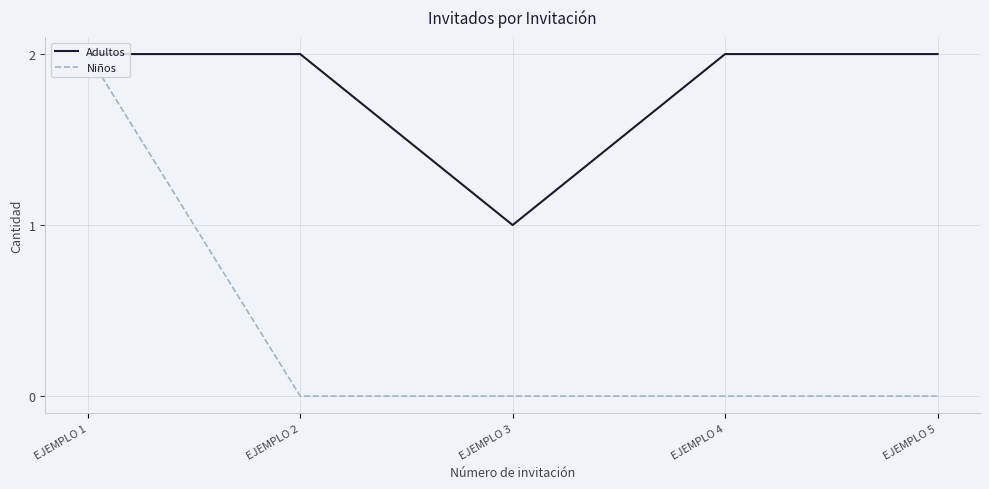

Reading left to right, list all the values displayed in this chart.

Adultos: 2	2	1	2	2
Niños: 2	0	0	0	0